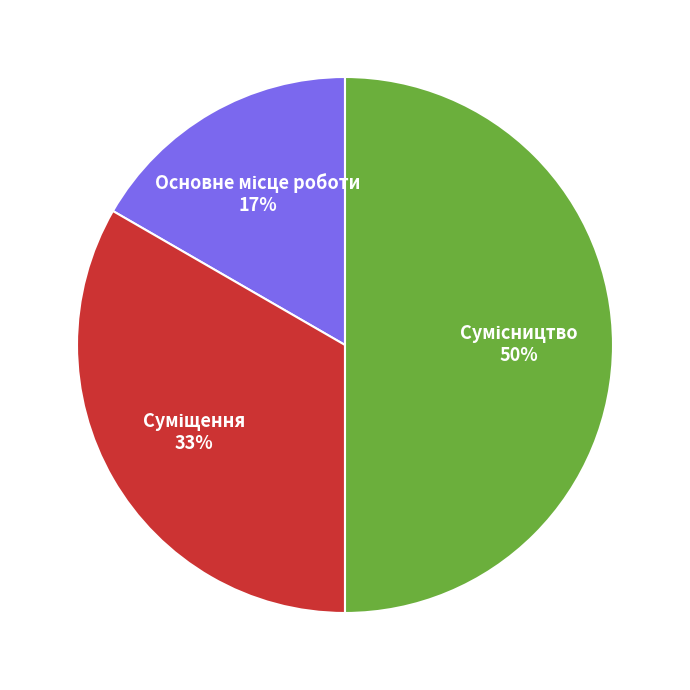

To the nearest percent, what is the difference between the largest and smallest slice percentages?

33%